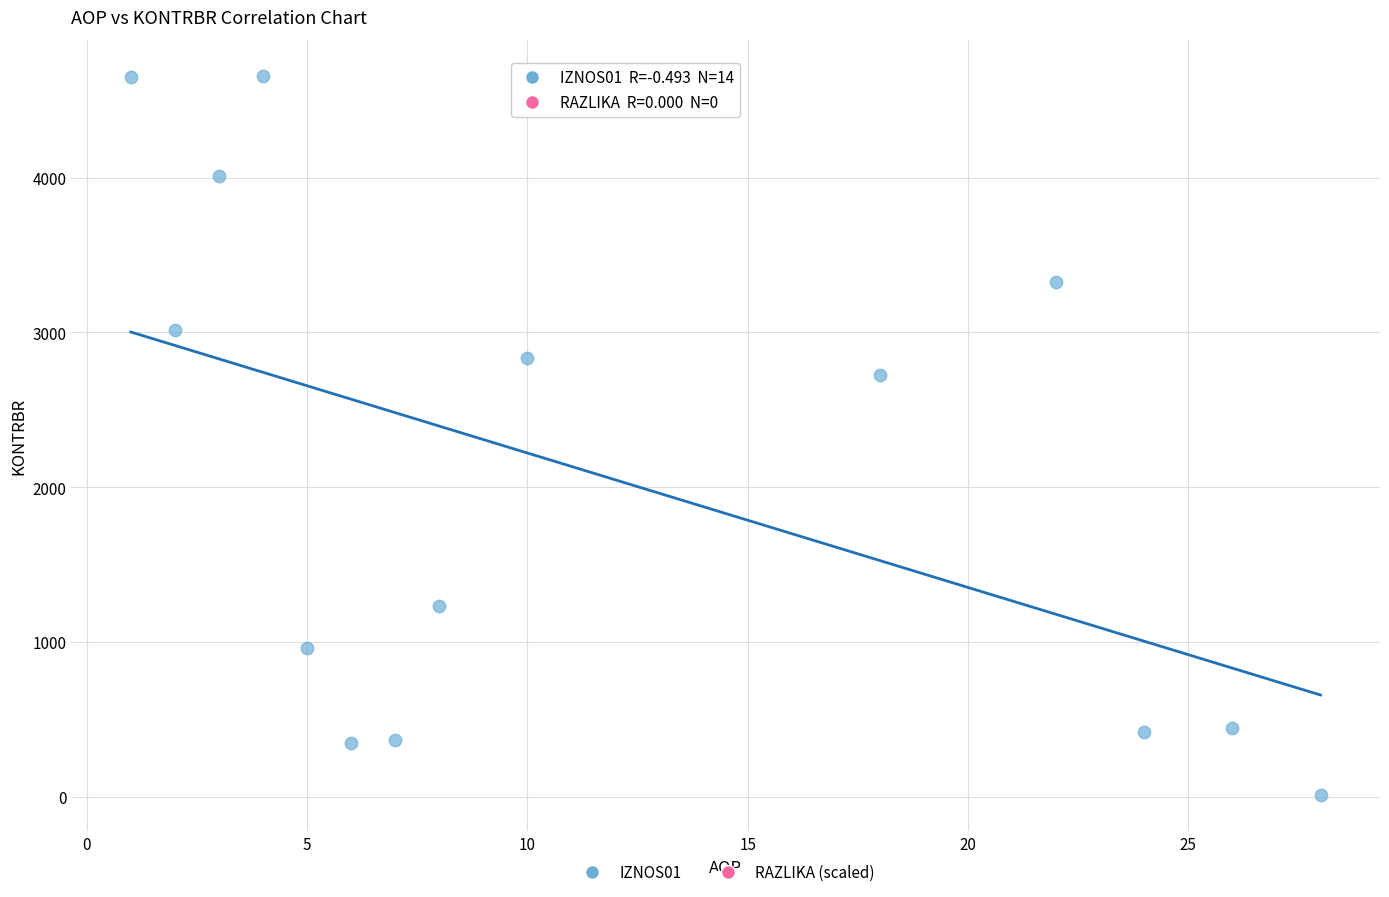

What is the range of X values (max minus min)?

27.0